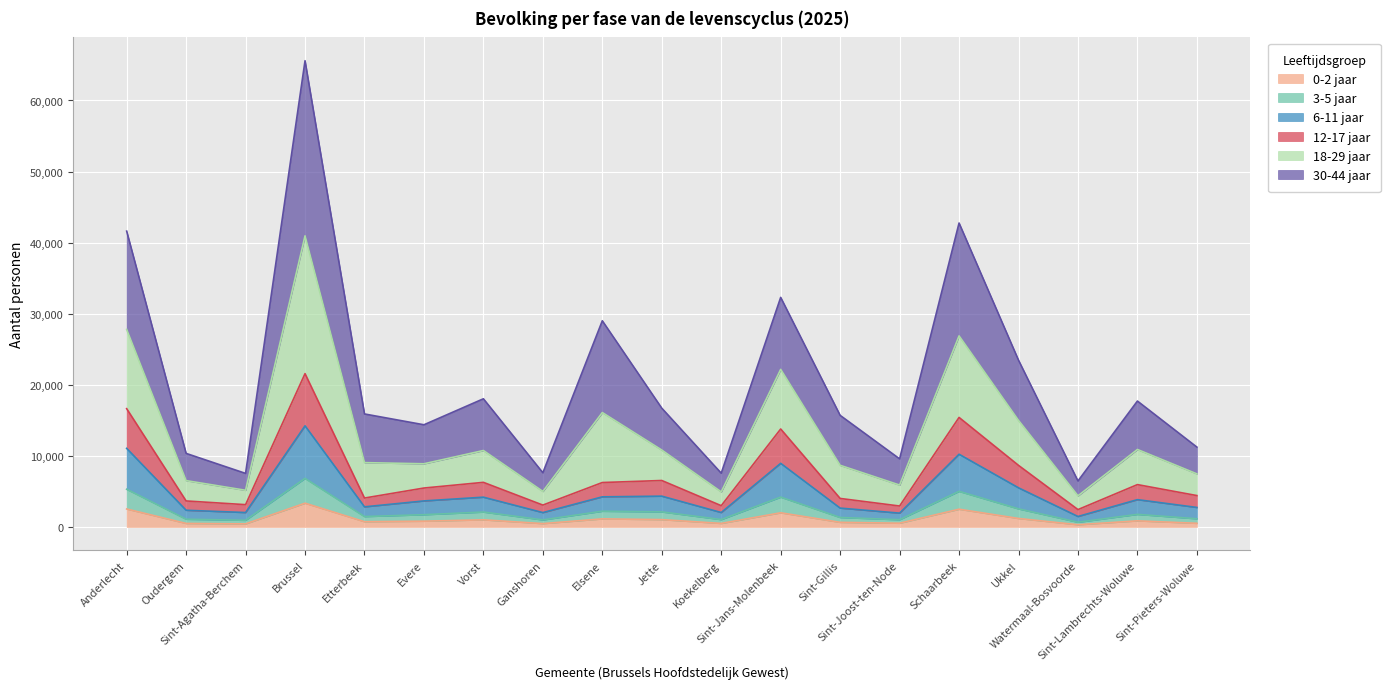

How many interior local valleys does the 3-5 jaar series have?

6